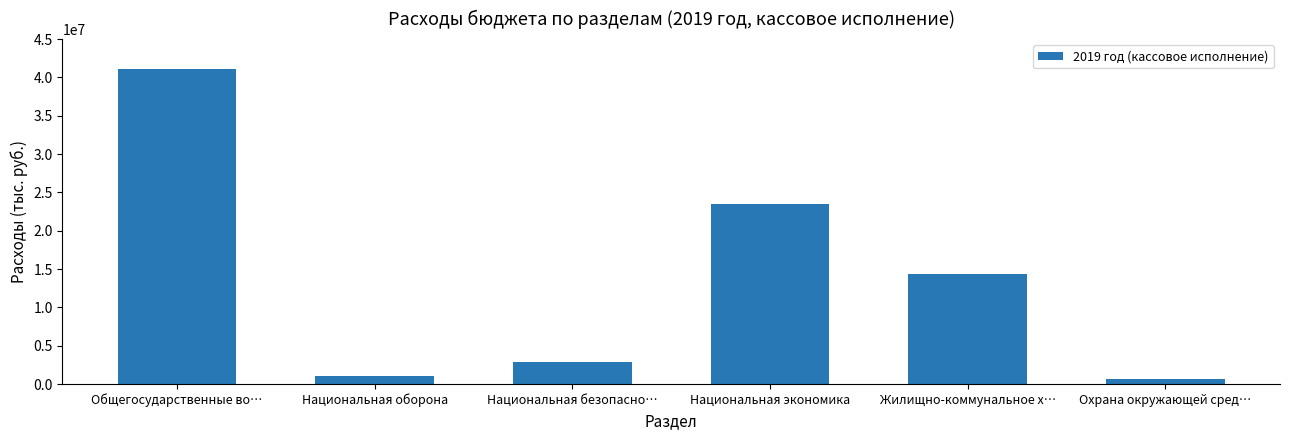

What is the approximate value at Национальная оборона?

1110270.0